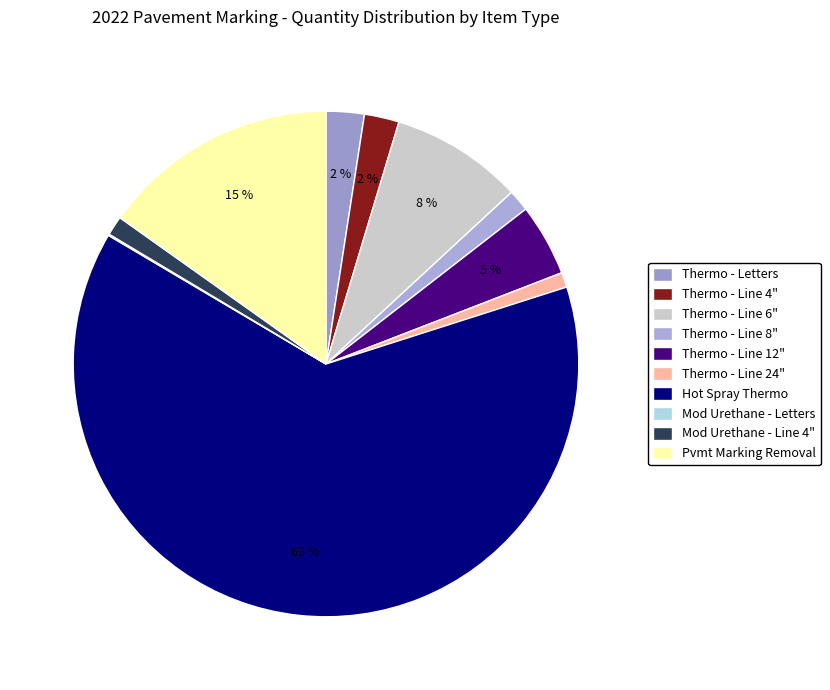

Which slice is the largest?

Hot Spray Thermo